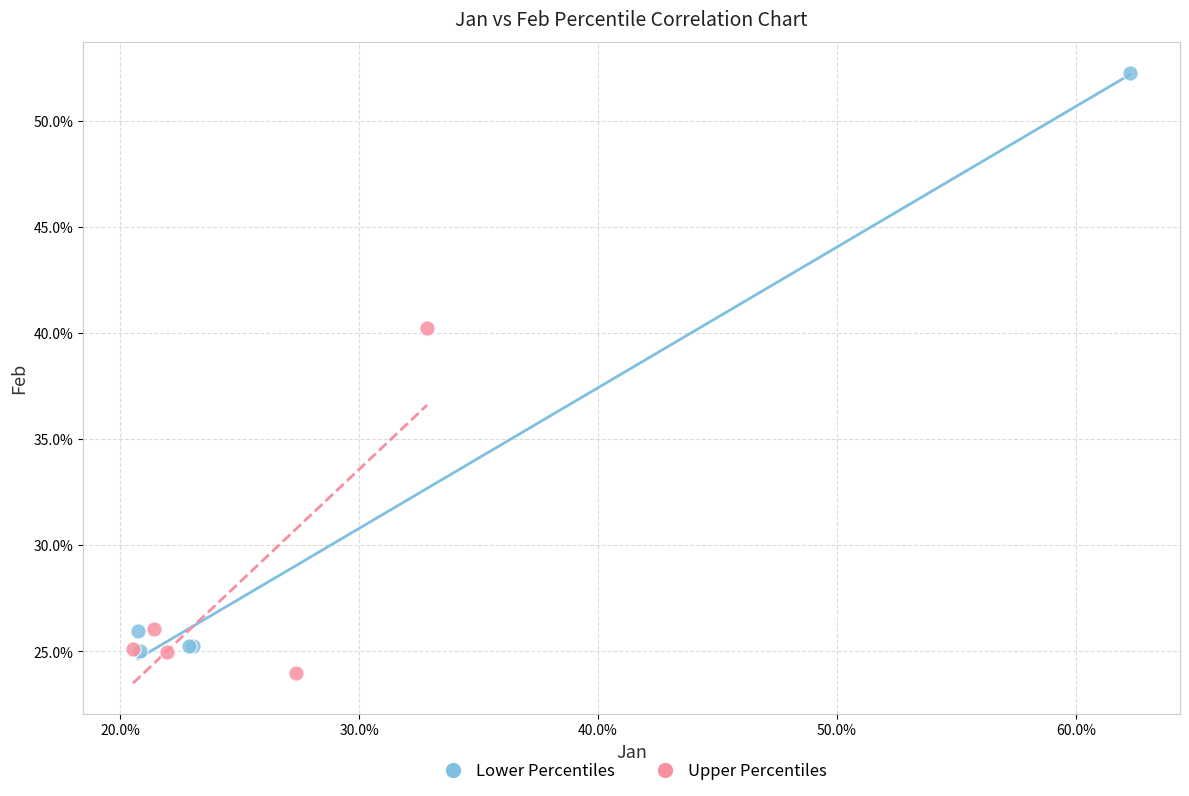

Which series contains the lowest Y value?

Upper Percentiles